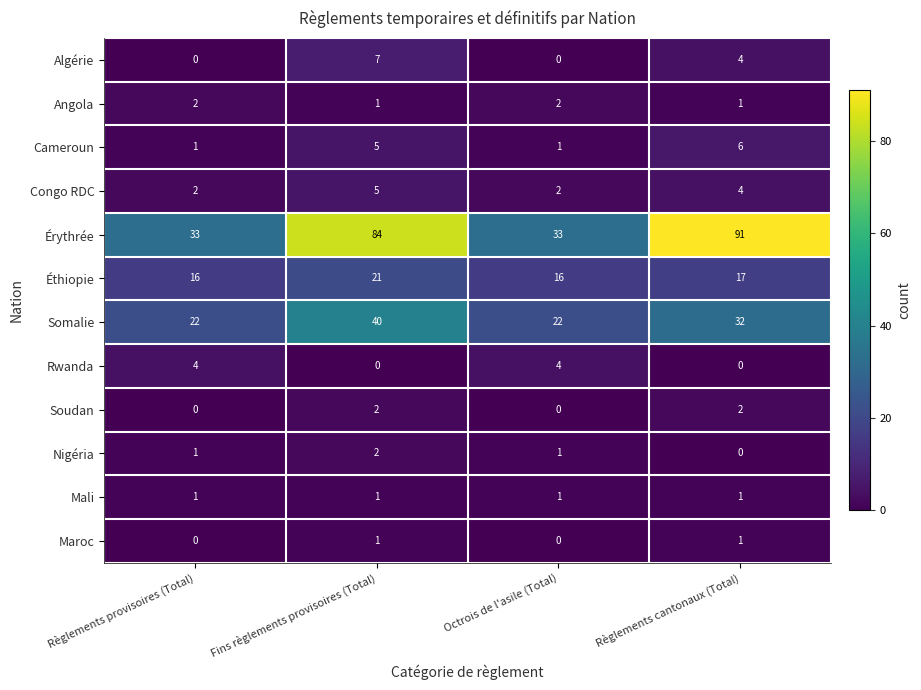

What is the approximate value of Éthiopie at Règlements cantonaux (Total)?

17